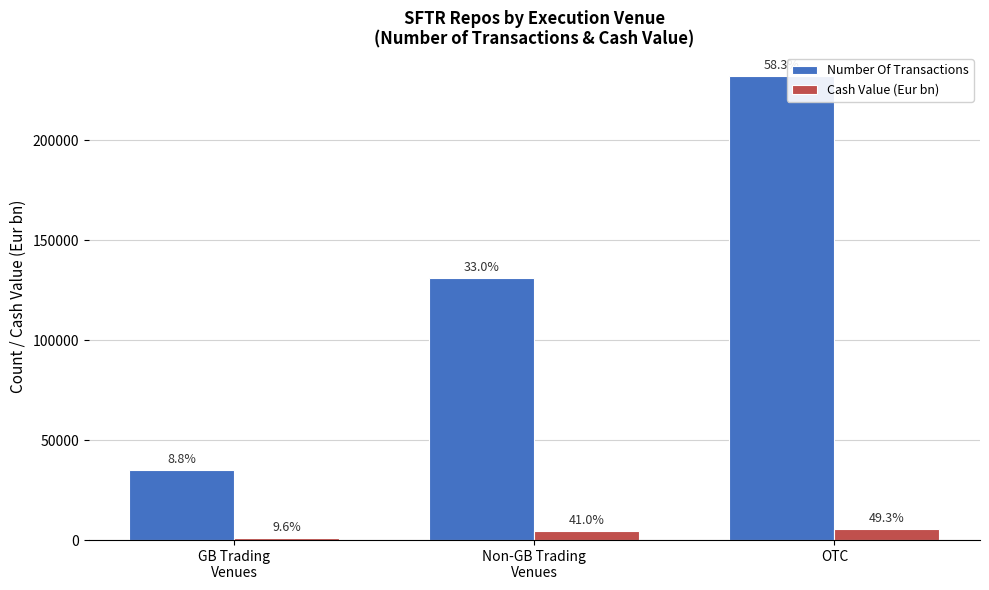

Which label corresponds to the largest value in the chart?

OTC